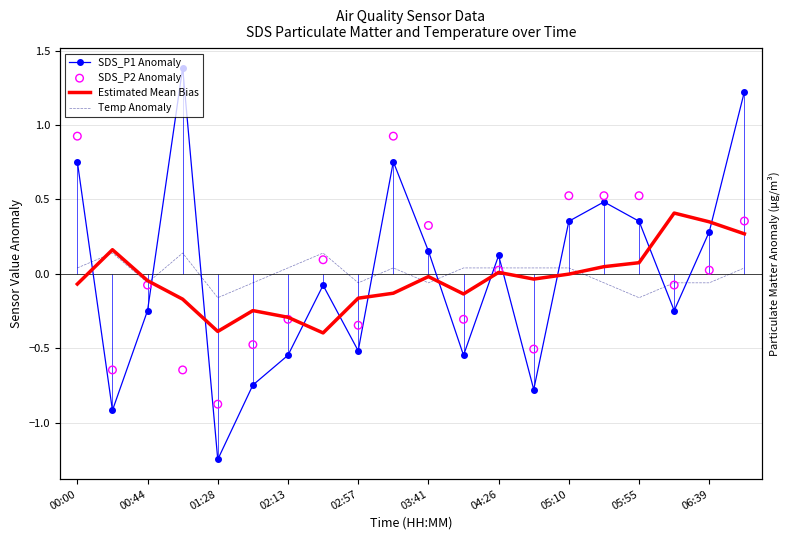

At how many categories does at least one series exceed 0?

16